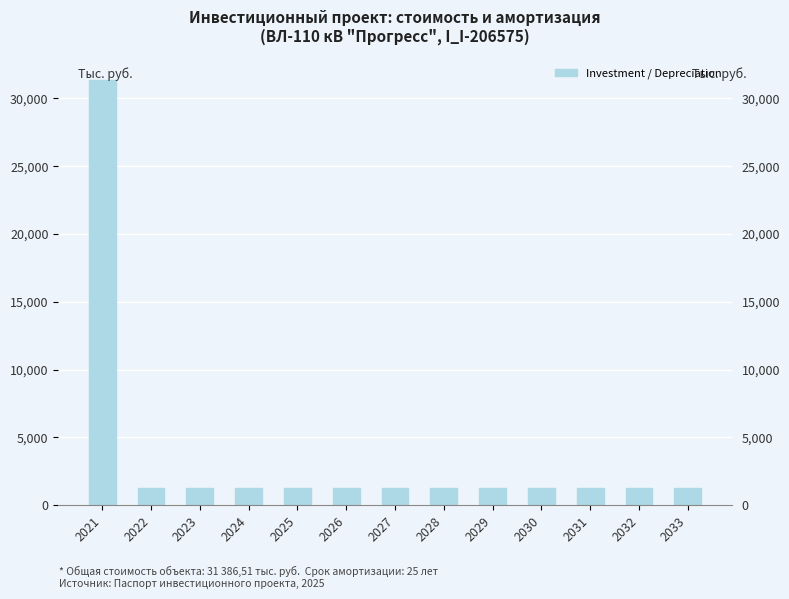

What is the minimum value shown in the chart?

1255.5